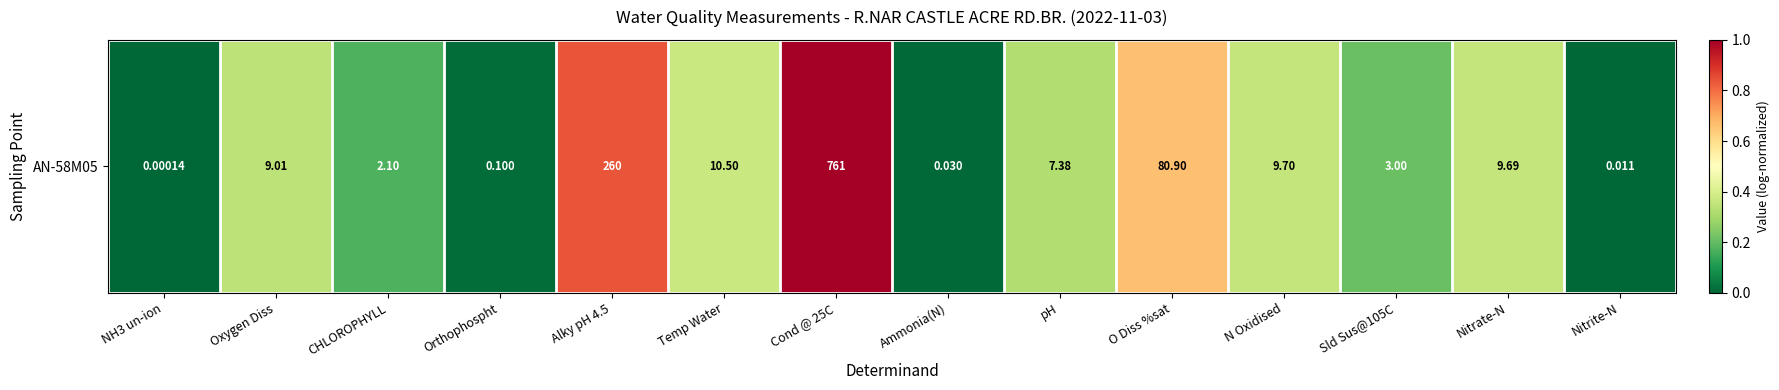

What is the difference between the values at Alky pH 4.5 and Oxygen Diss?

0.5